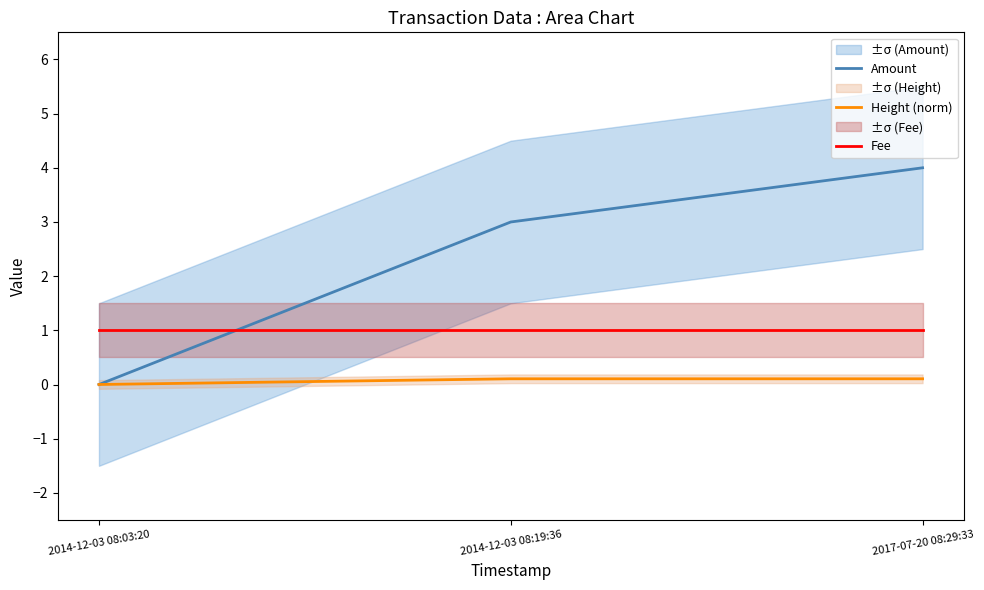

What are all the series names shown in the legend?

Amount, Height (norm), Fee